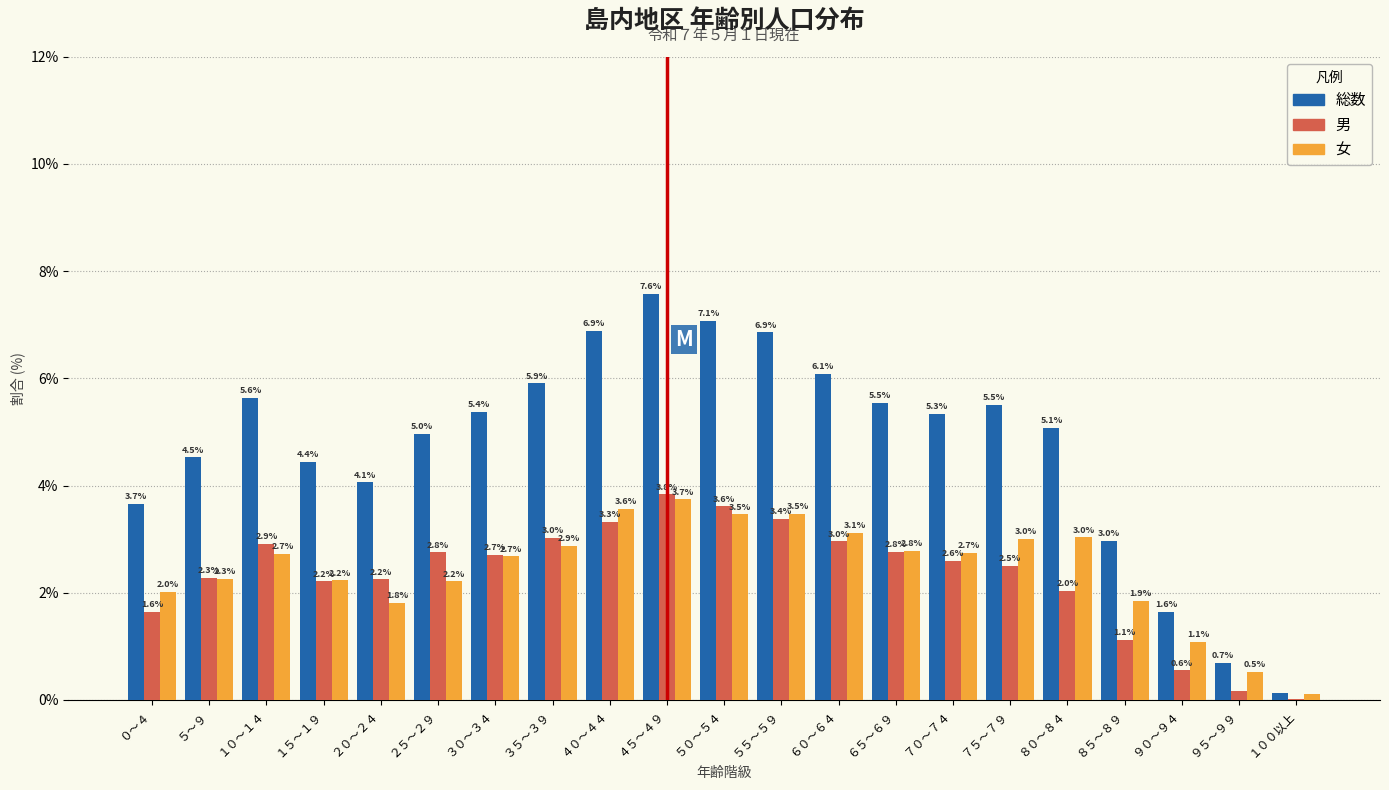

What is the sum of all 総数 values?

100.0